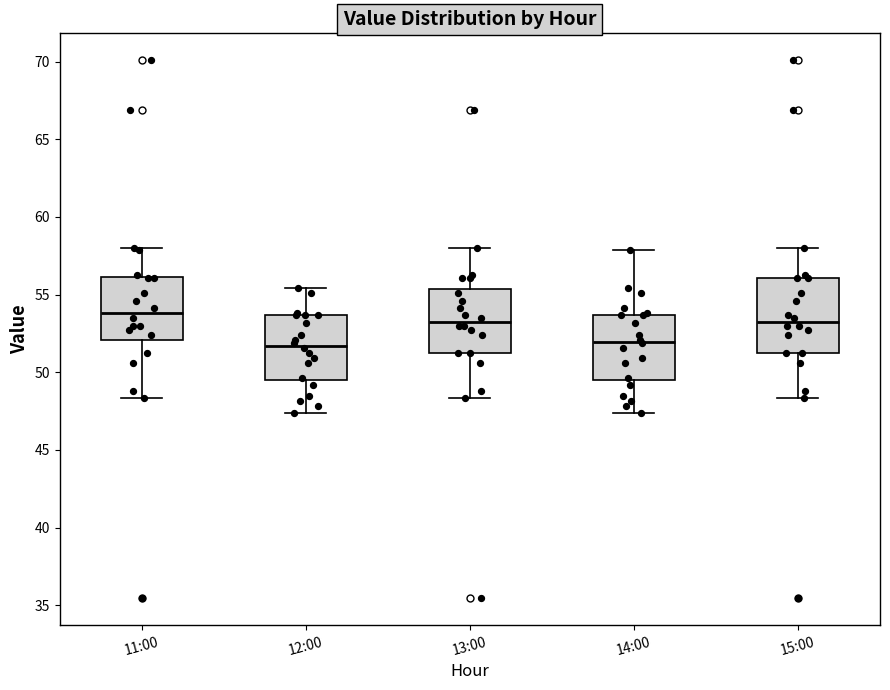

Reading left to right, read every box against the y-axis: the position of its median line, the range the box covers, and the ends of its whiskers. The values are not printed on the chart, so give them approximately, as read against the axis.

11:00: median 54.0, box 52.0 to 56.0, whiskers 48.5 to 58.0
12:00: median 51.5, box 49.5 to 53.5, whiskers 47.5 to 55.5
13:00: median 53.5, box 51.0 to 55.5, whiskers 48.5 to 58.0
14:00: median 52.0, box 49.5 to 53.5, whiskers 47.5 to 58.0
15:00: median 53.5, box 51.0 to 56.0, whiskers 48.5 to 58.0